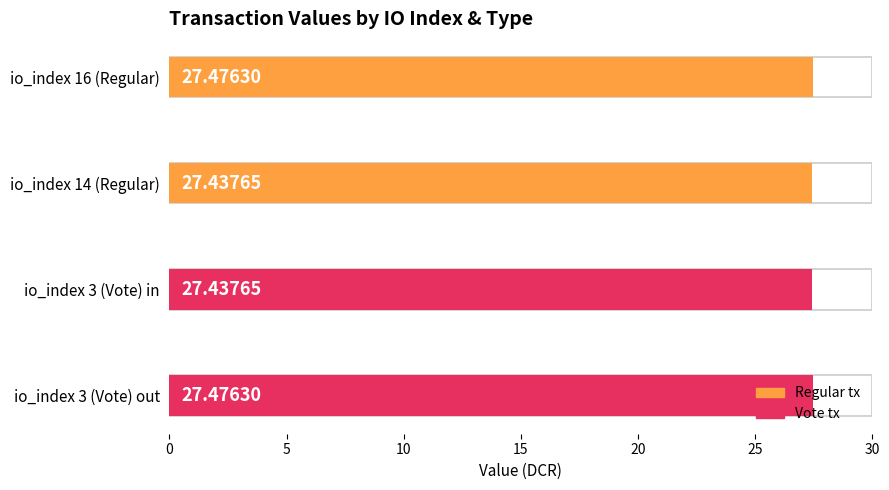

Between io_index 16 (Regular) and io_index 14 (Regular), which is larger?

io_index 16 (Regular)